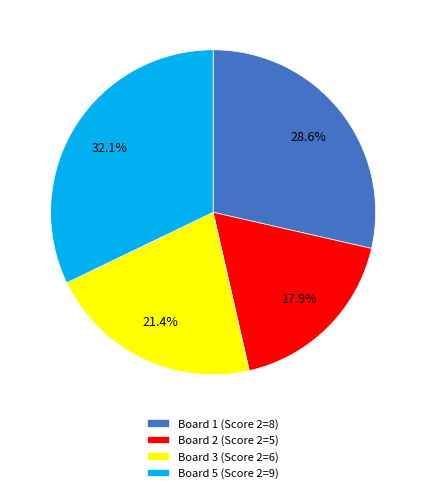

To the nearest percent, what is the difference between the largest and smallest slice percentages?

14%